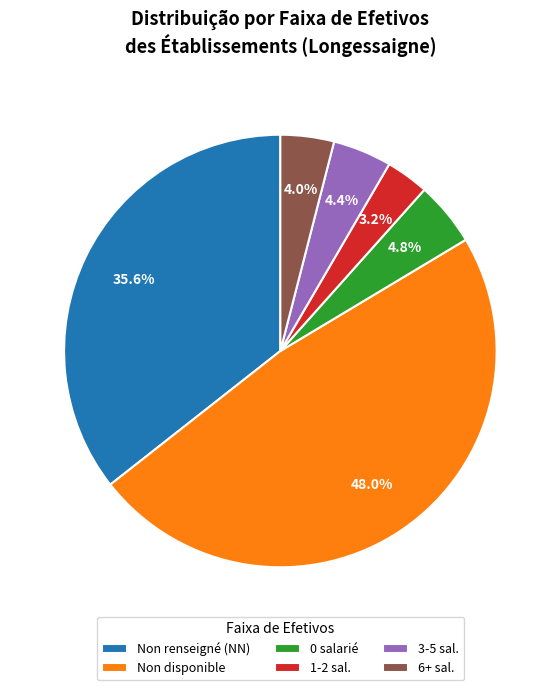

Approximately how many times larger is the value at 3-5 sal. compared to 0 salarié?

0.9